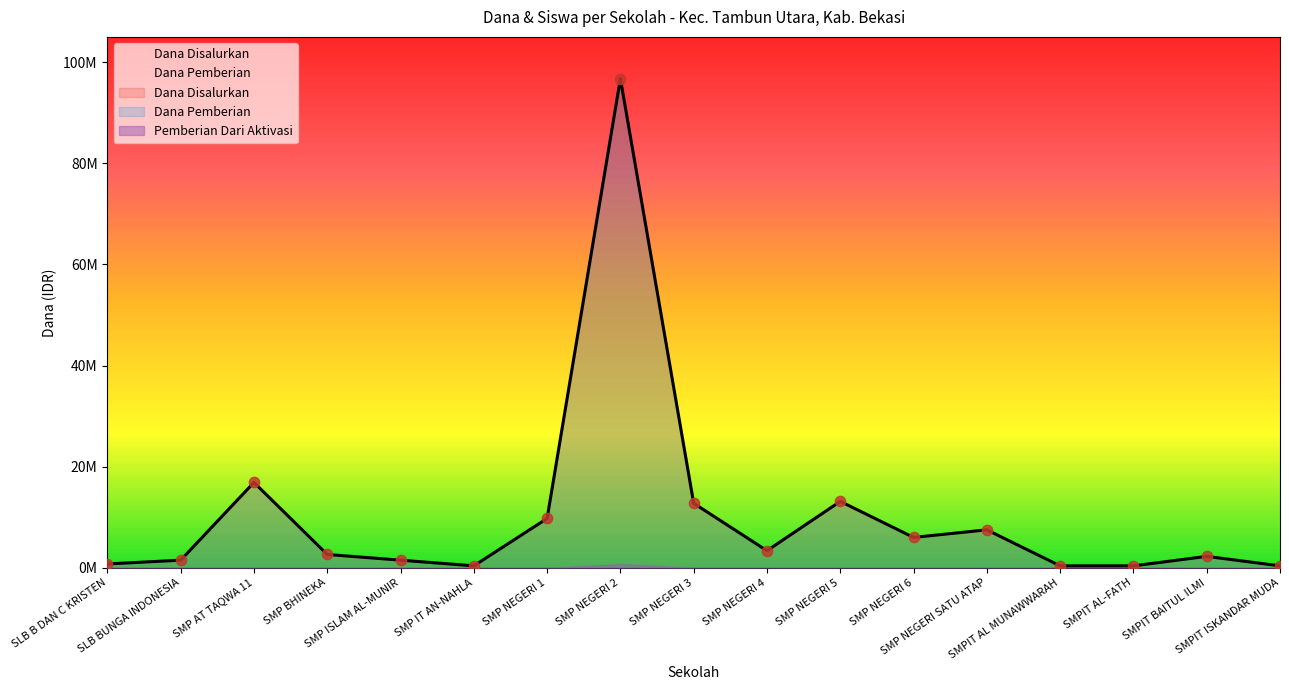

At how many categories does at least one series exceed 95819936?

1